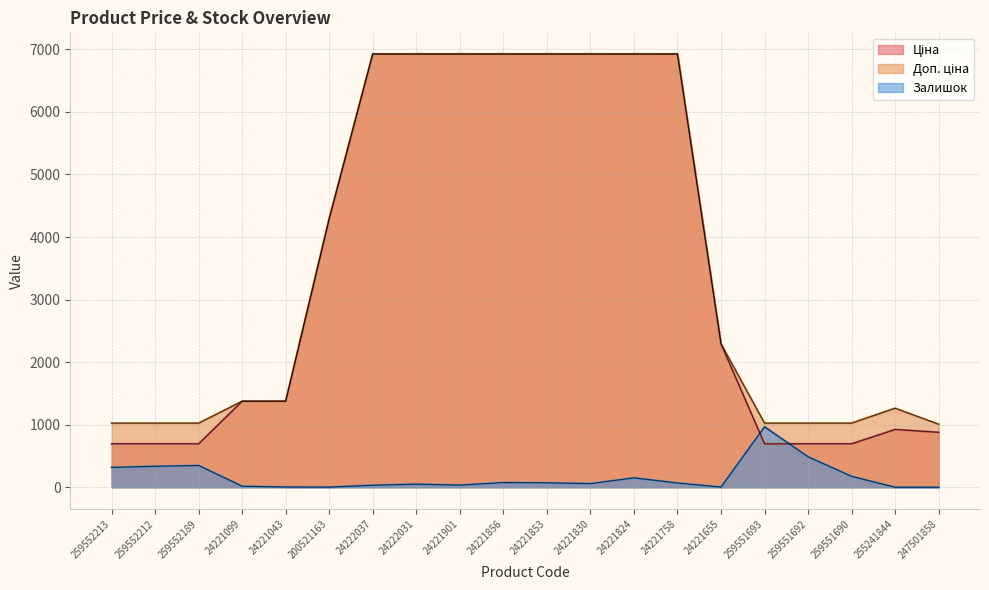

What is the total value across all series at 259552212?

2053.3